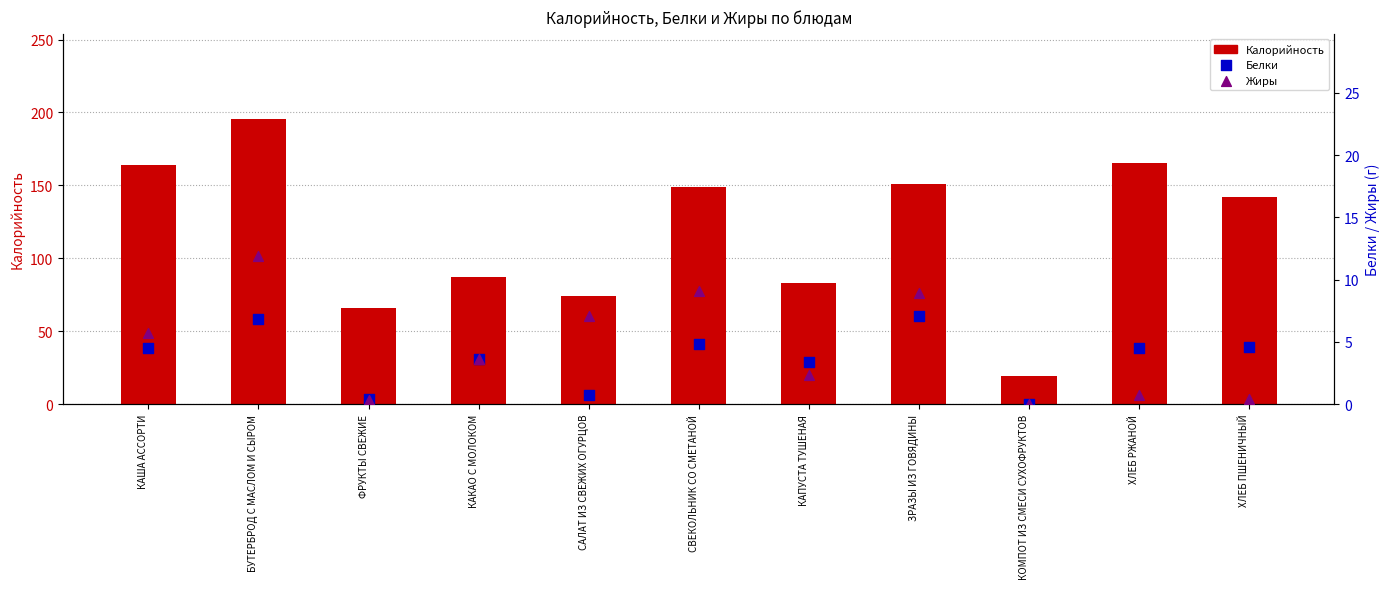

Which series reaches the maximum Y coordinate?

Калорийность